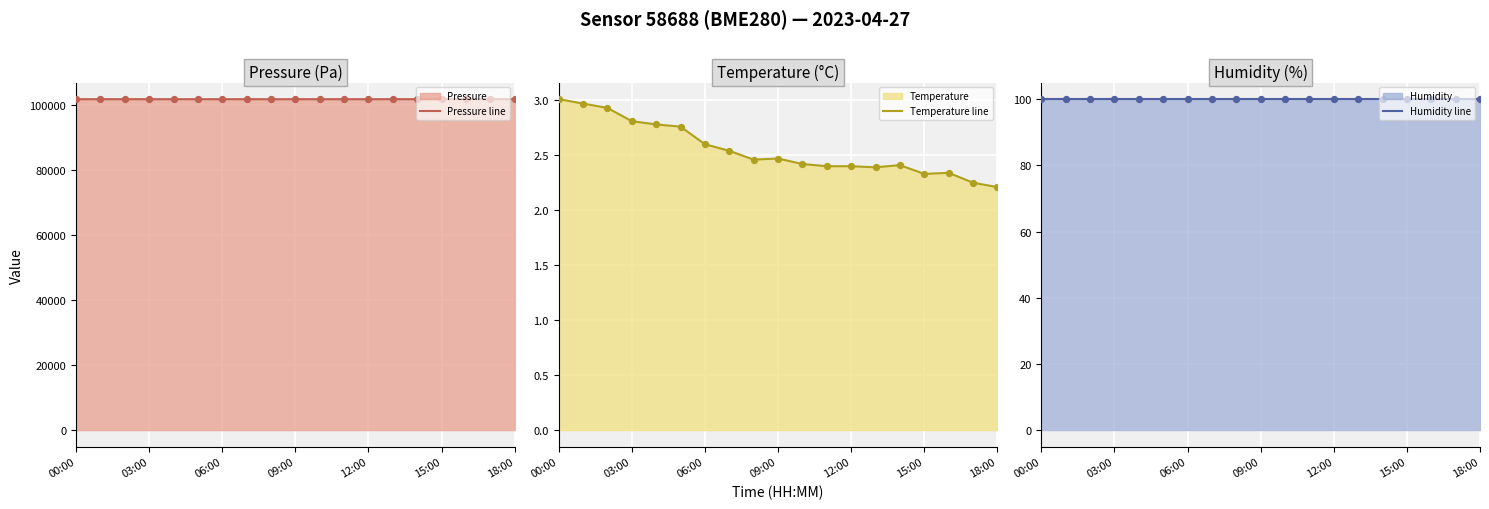

True or false: Pressure line has a value of 101907.8 at 00:00.

True